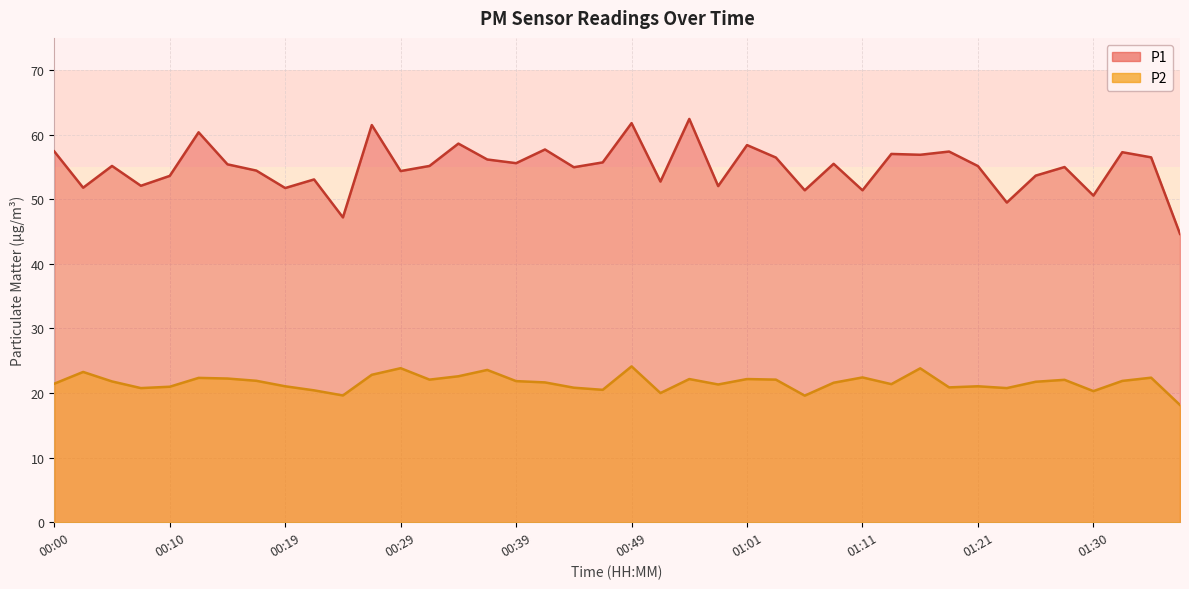

Rank the categories by P1 value from lowest to highest.

01:38, 00:24, 01:23, 01:30, 01:06, 01:11, 00:19, 00:02, 00:59, 00:07, 00:51, 00:22, 00:10, 01:25, 00:29, 00:17, 00:44, 01:28, 01:21, 00:05, 00:32, 00:14, 01:08, 00:39, 00:46, 00:36, 01:03, 01:35, 01:16, 01:13, 01:33, 01:18, 00:00, 00:41, 01:01, 00:34, 00:12, 00:27, 00:49, 00:56